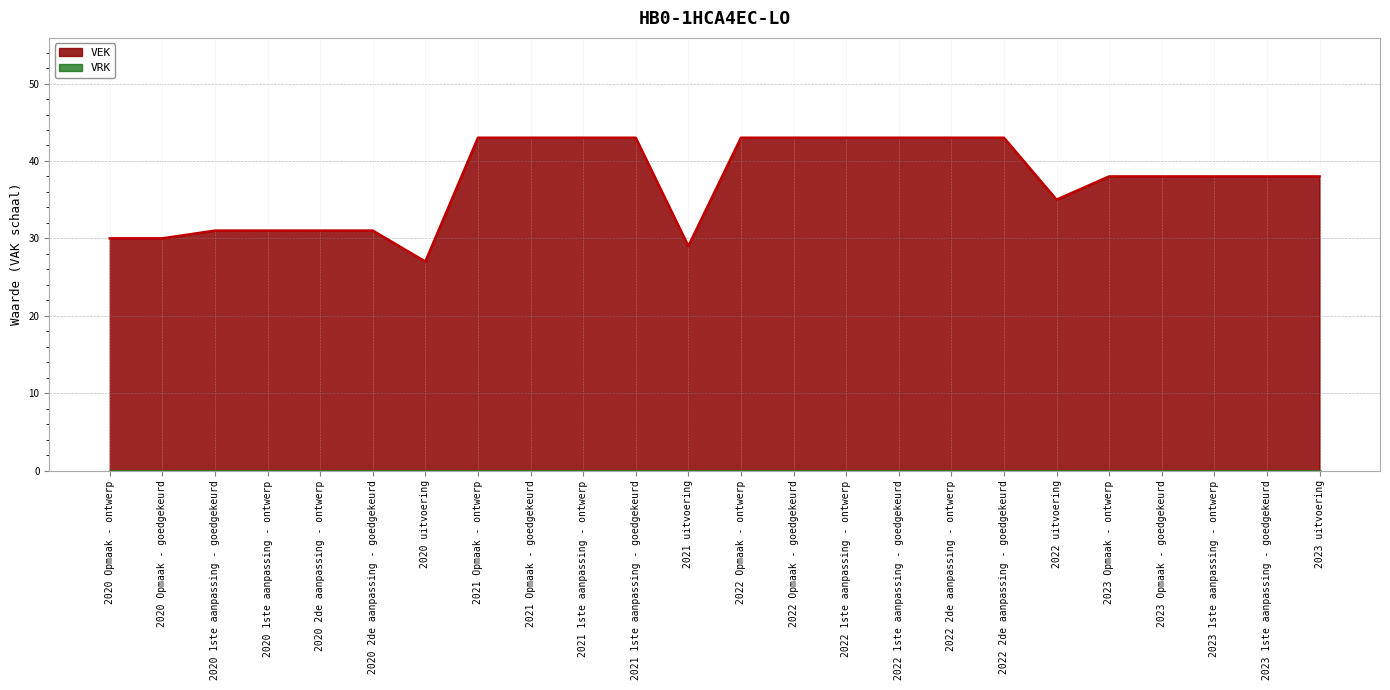

What is the greatest value displayed?

43